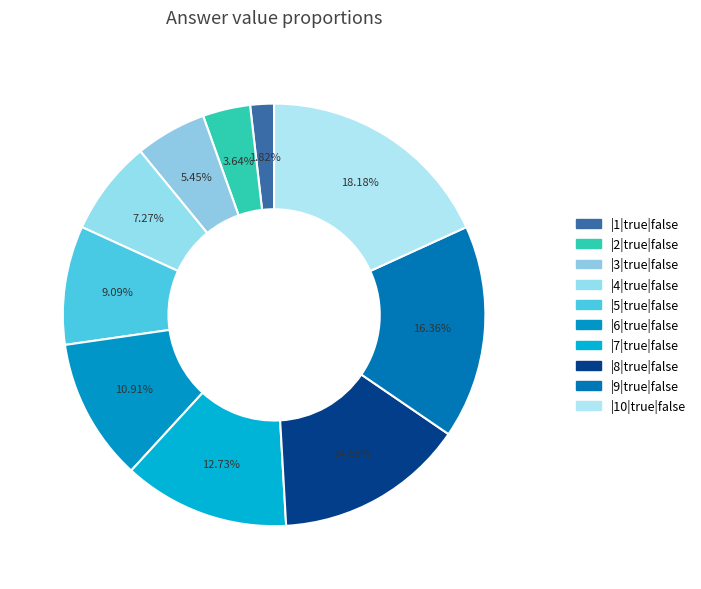

How many slices are in this pie chart?

10